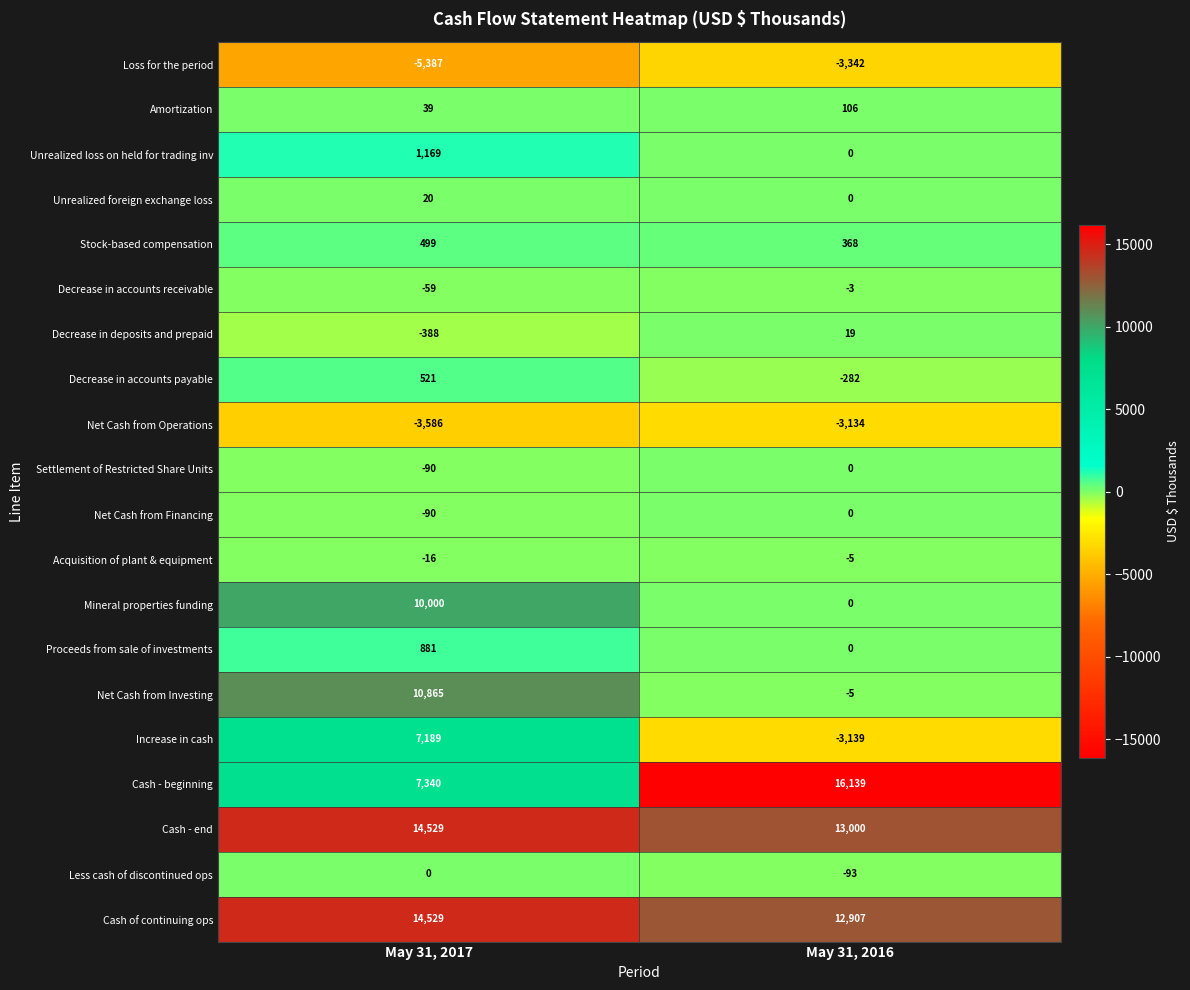

Rank the categories by Less cash of discontinued ops value from lowest to highest.

May 31, 2016, May 31, 2017